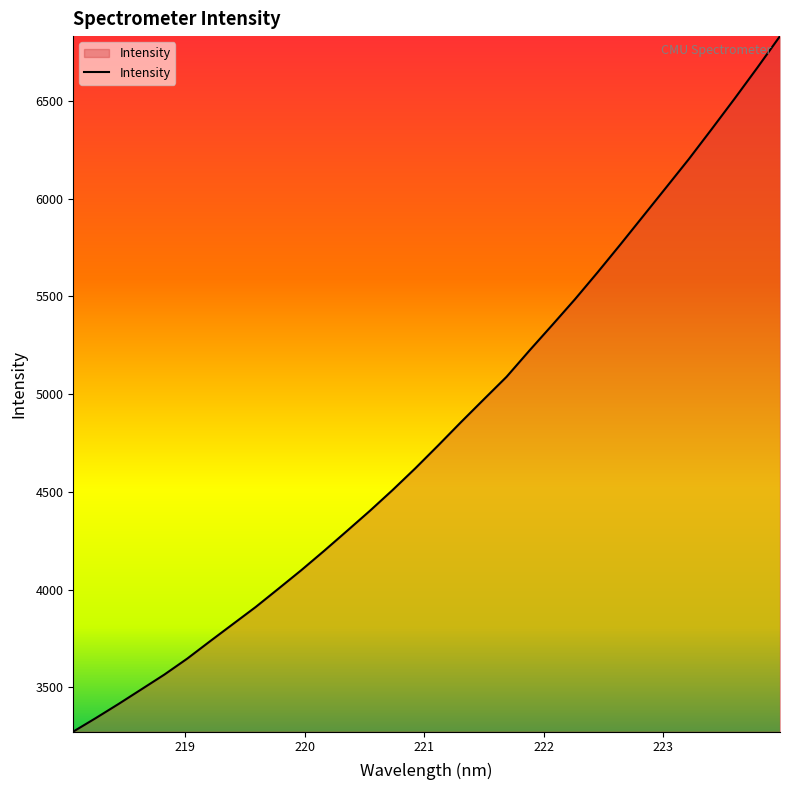

What is the smallest value displayed?

3272.3